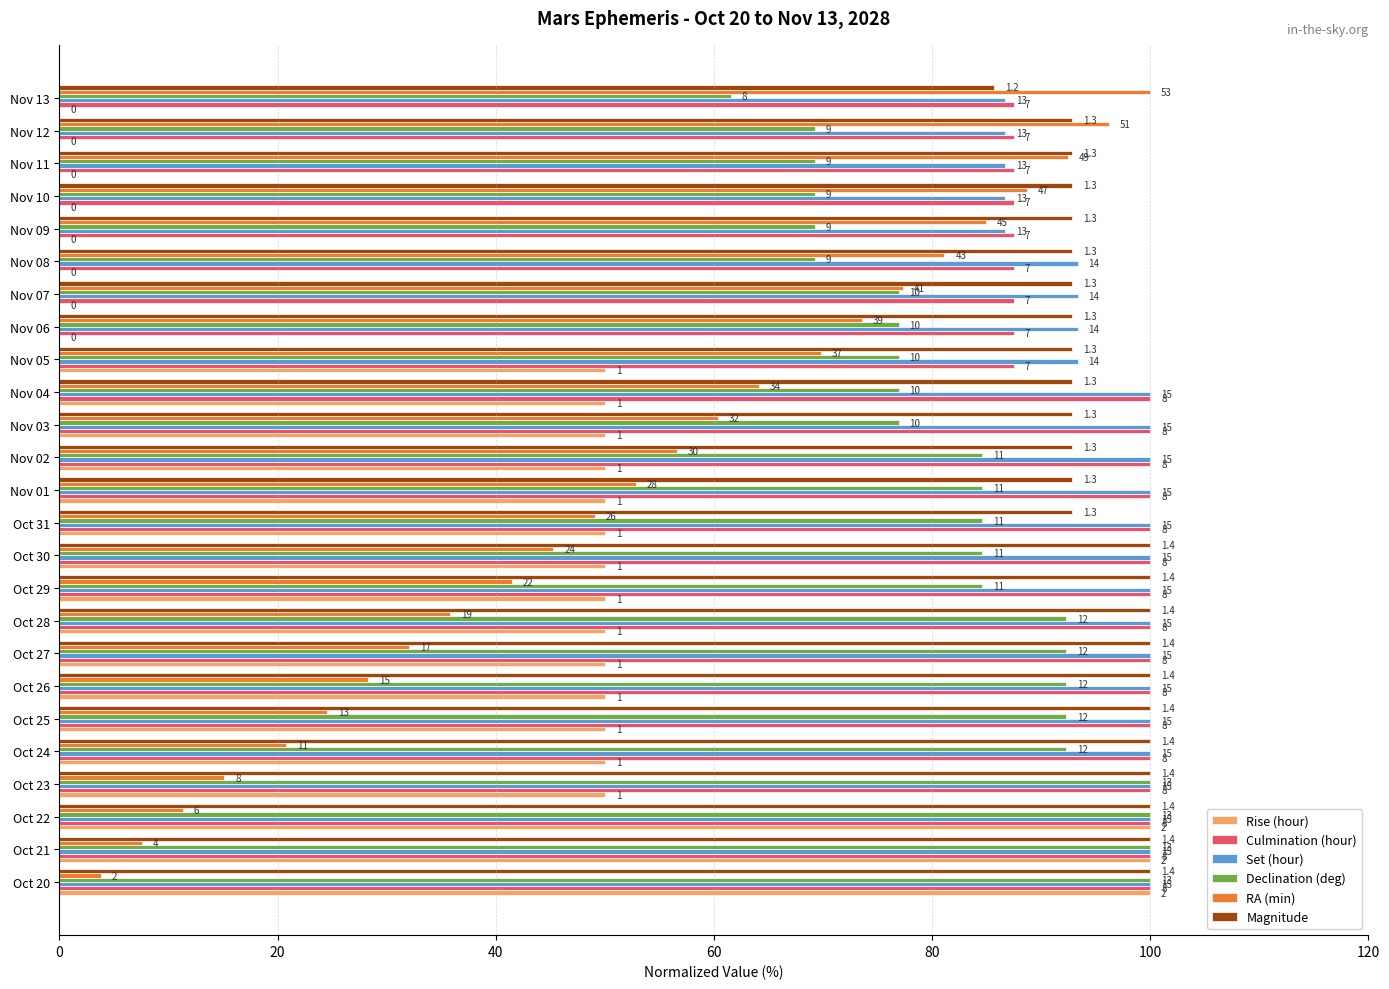

What is the value of the Set (hour) bar at the 18th from the left?

93.3